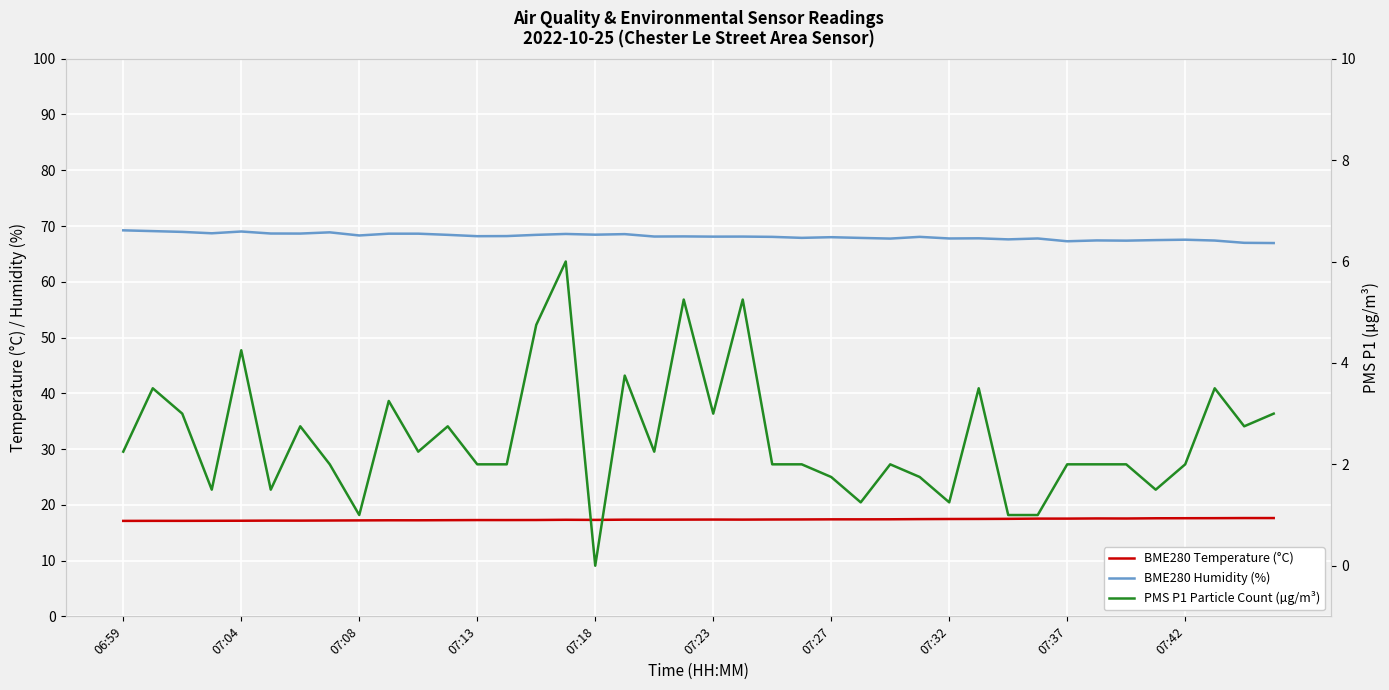

Which category has the highest value in the BME280 Humidity (%) series?

06:59